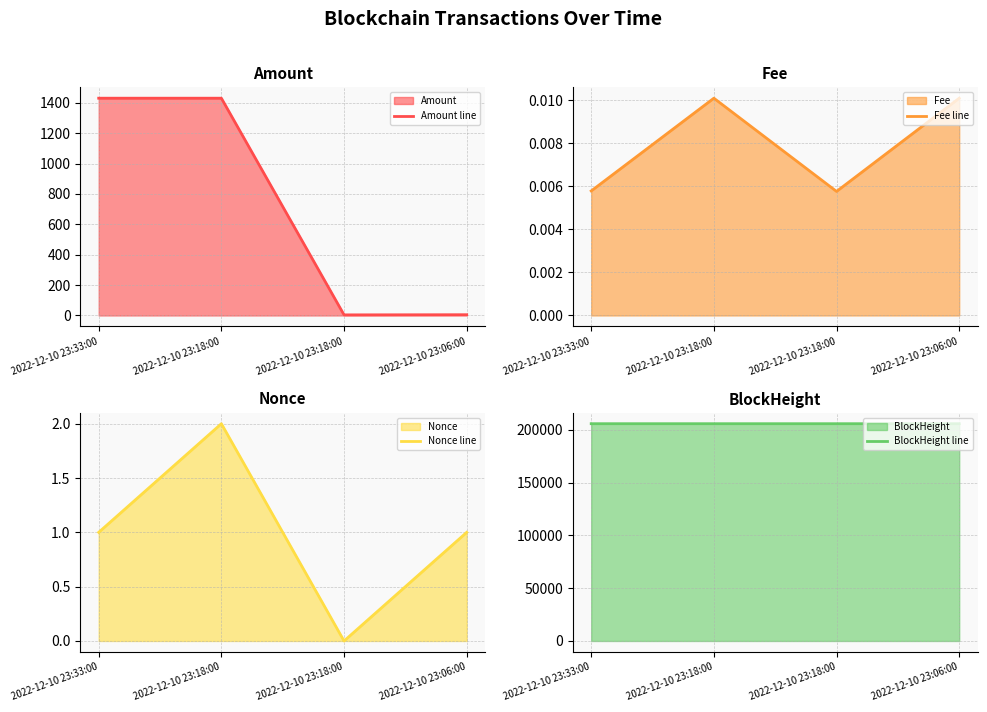

What is the maximum value for BlockHeight line?

205724